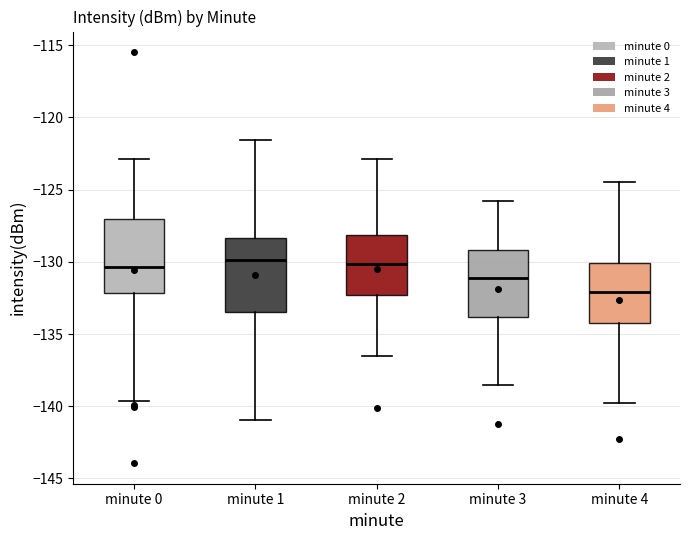

Reading left to right, transcribe this box plot: for each box, give where its median line is, the range the box spans, and where its two whiskers end, as read against the y-axis. The values are not printed on the chart, so give them approximately, as read against the axis.

minute 0: median -130.5, box -132.0 to -127.0, whiskers -139.5 to -123.0
minute 1: median -130.0, box -133.5 to -128.5, whiskers -141.0 to -121.5
minute 2: median -130.0, box -132.5 to -128.0, whiskers -136.5 to -123.0
minute 3: median -131.0, box -134.0 to -129.0, whiskers -138.5 to -126.0
minute 4: median -132.0, box -134.0 to -130.0, whiskers -140.0 to -124.5